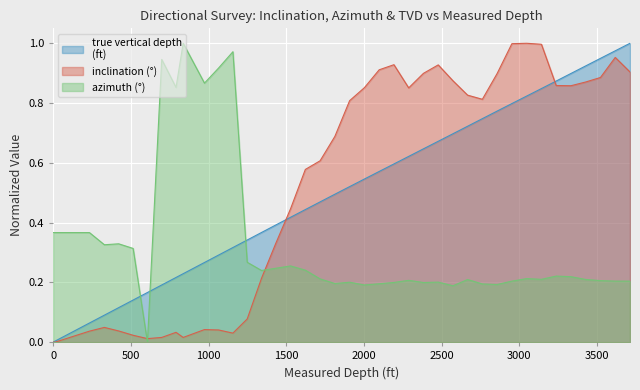

True or false: inclination has a value of 0.0 at 12.

False